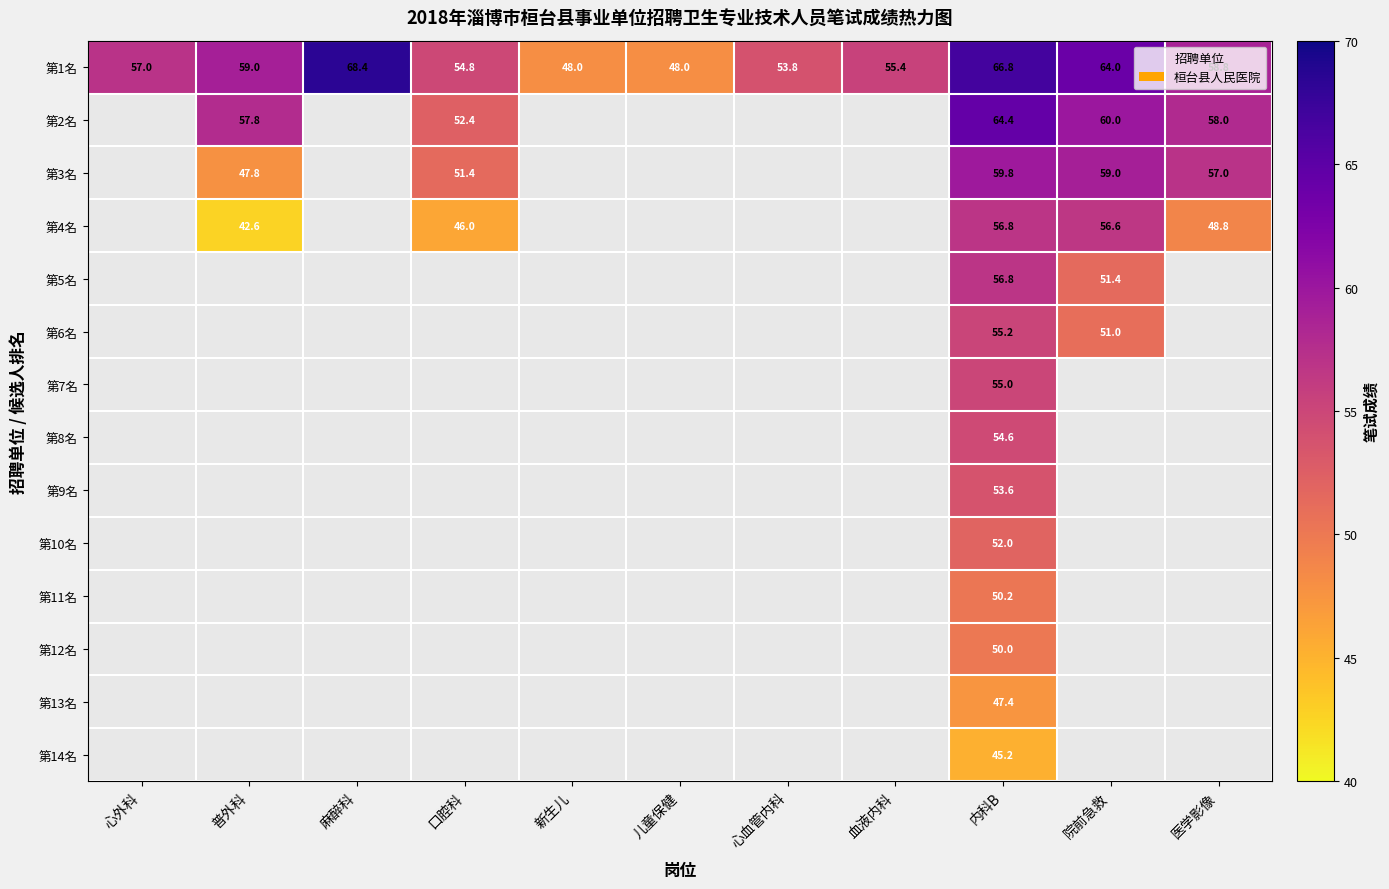

Count the number of data series in this chart.

14